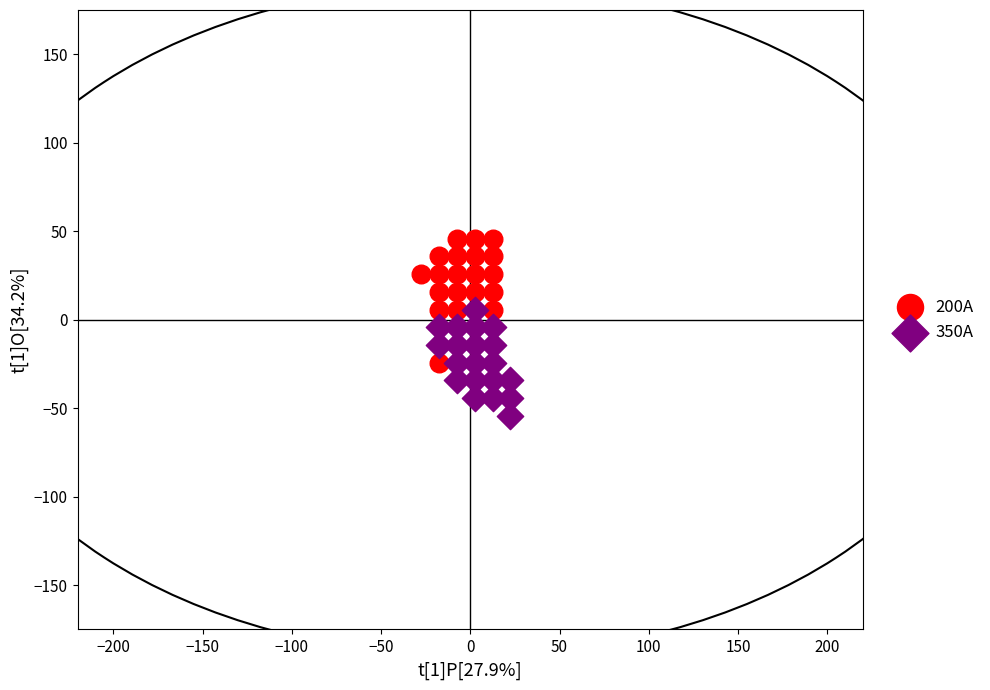

Which series has the largest Y range (max minus min)?

200A